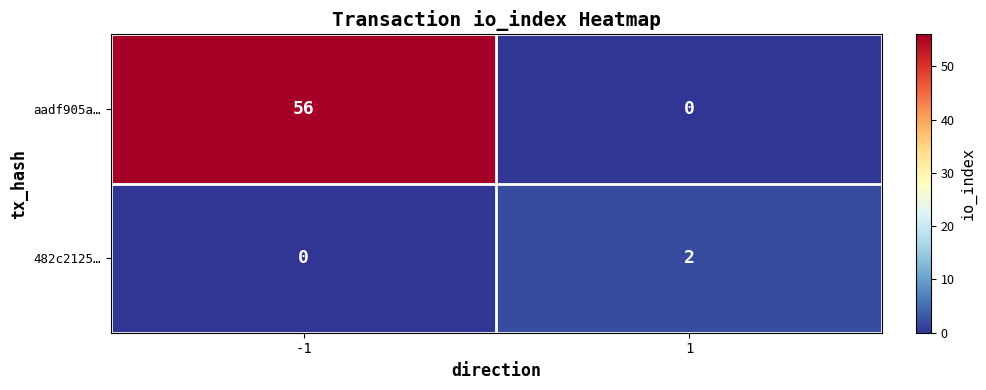

Rank the series by their average value, from lowest to highest.

482c2125…, aadf905a…